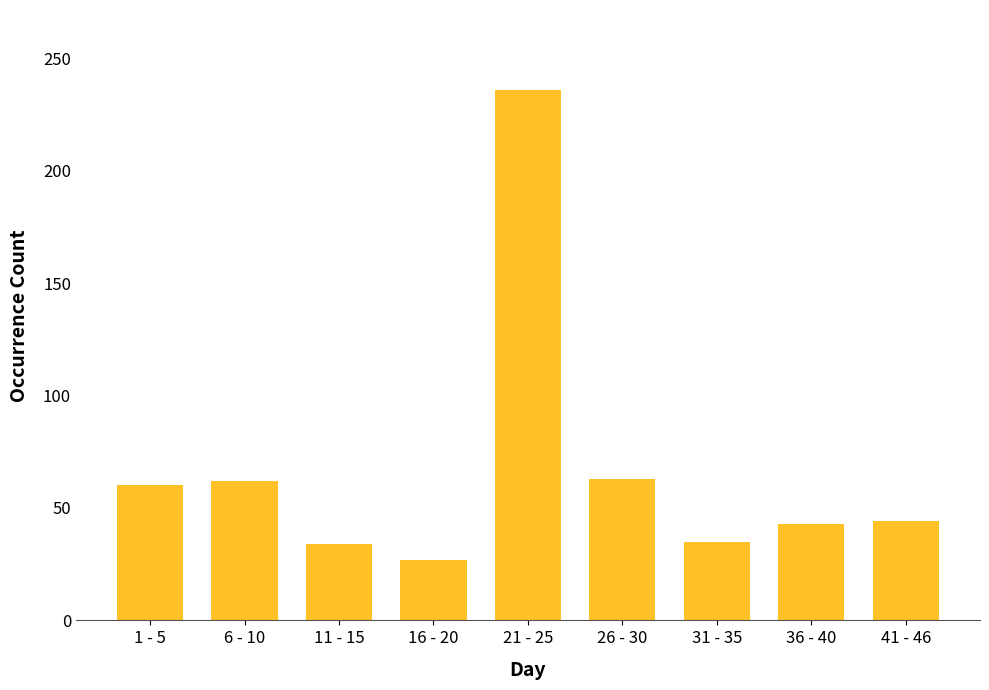

What is the change in value from 1 - 5 to 11 - 15?

-26